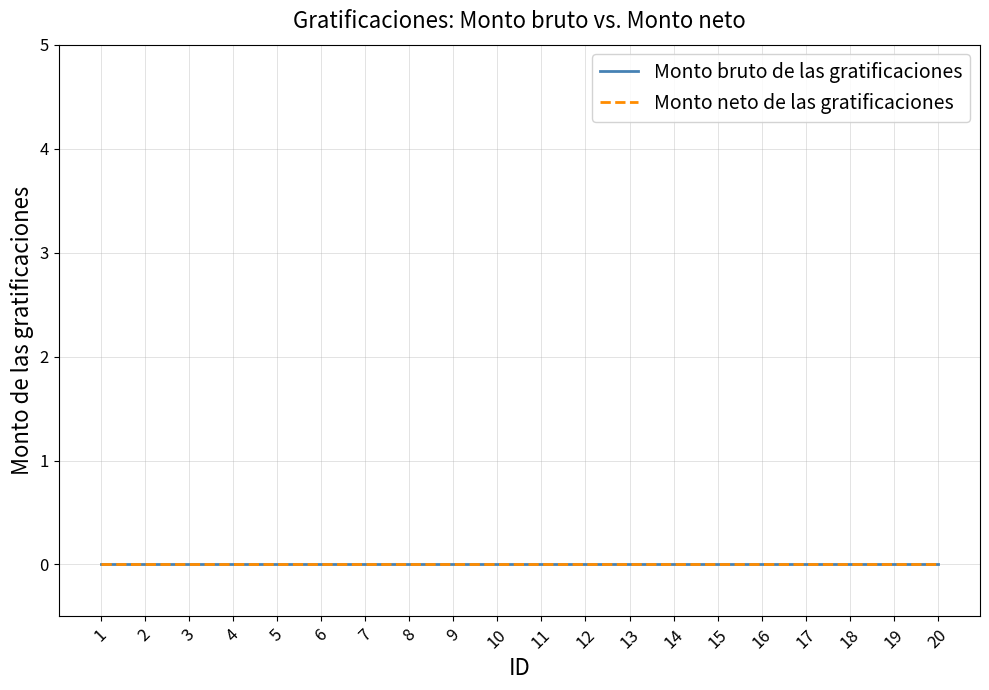

Does the chart have visible grid lines?

Yes